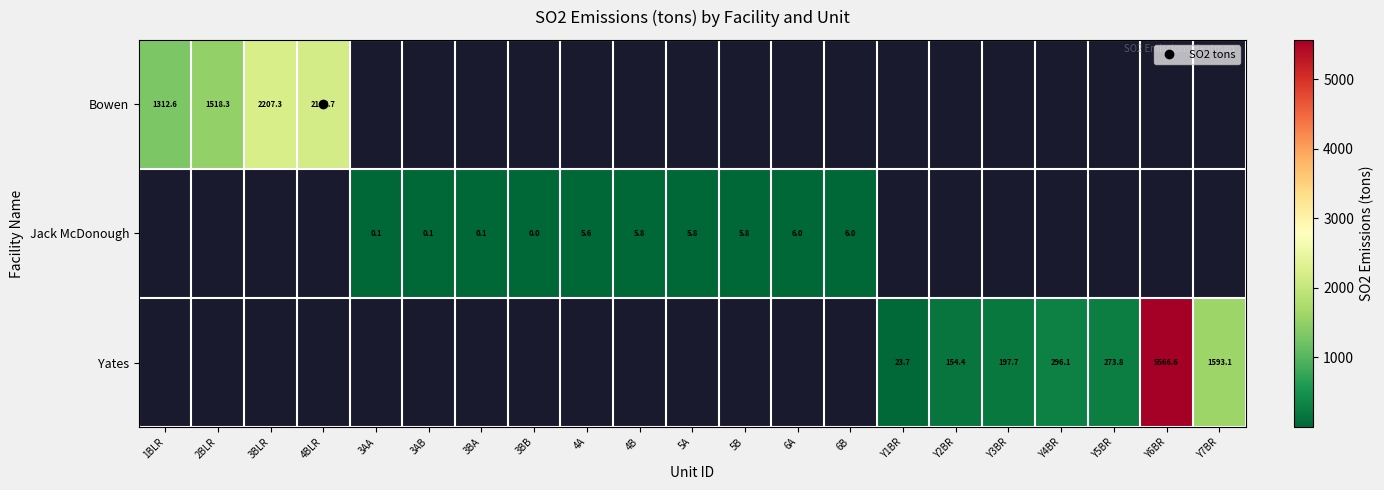

How many series are shown in this chart?

3